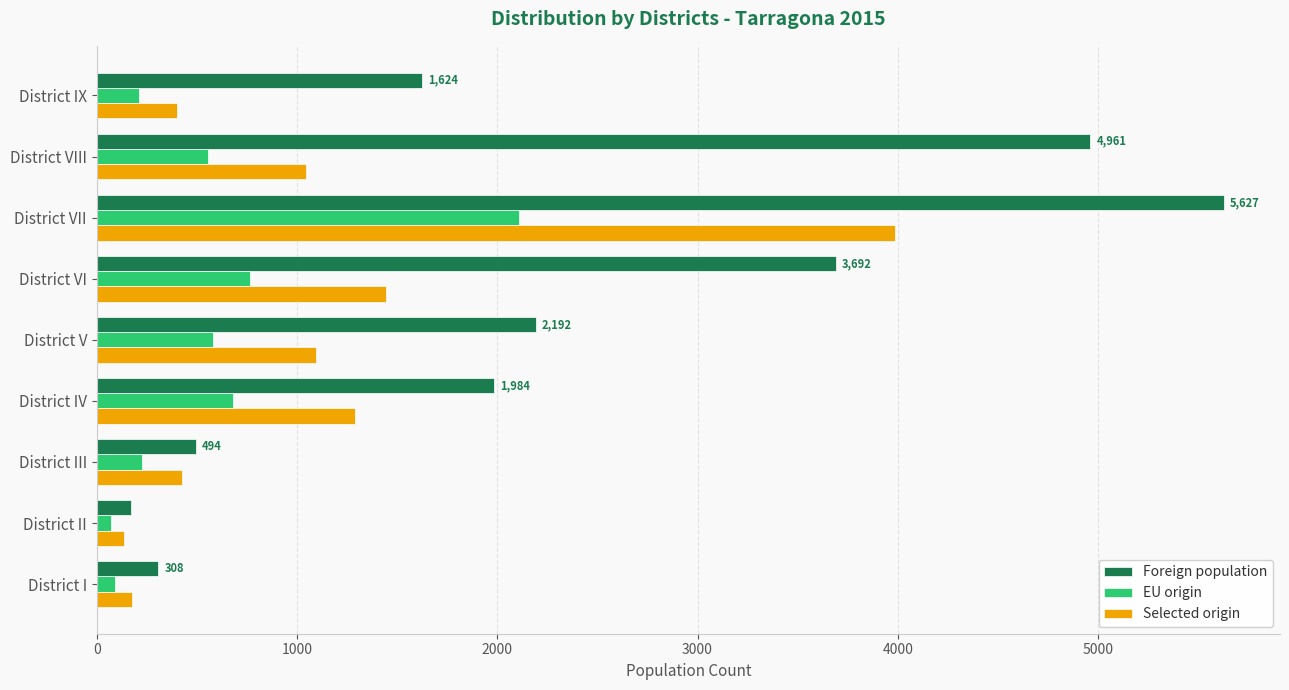

What is the sum of all EU origin values?

5292